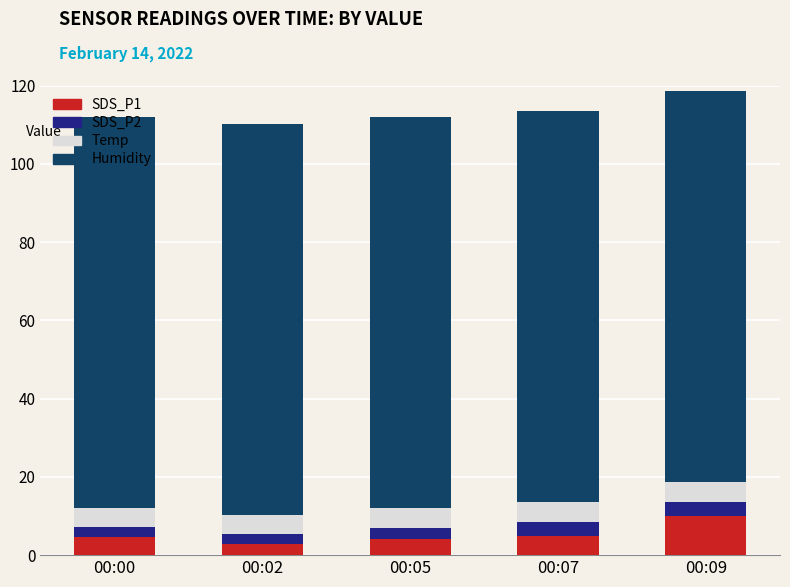

What is the sum of the SDS_P1 values at 00:09 and 00:05?

14.1